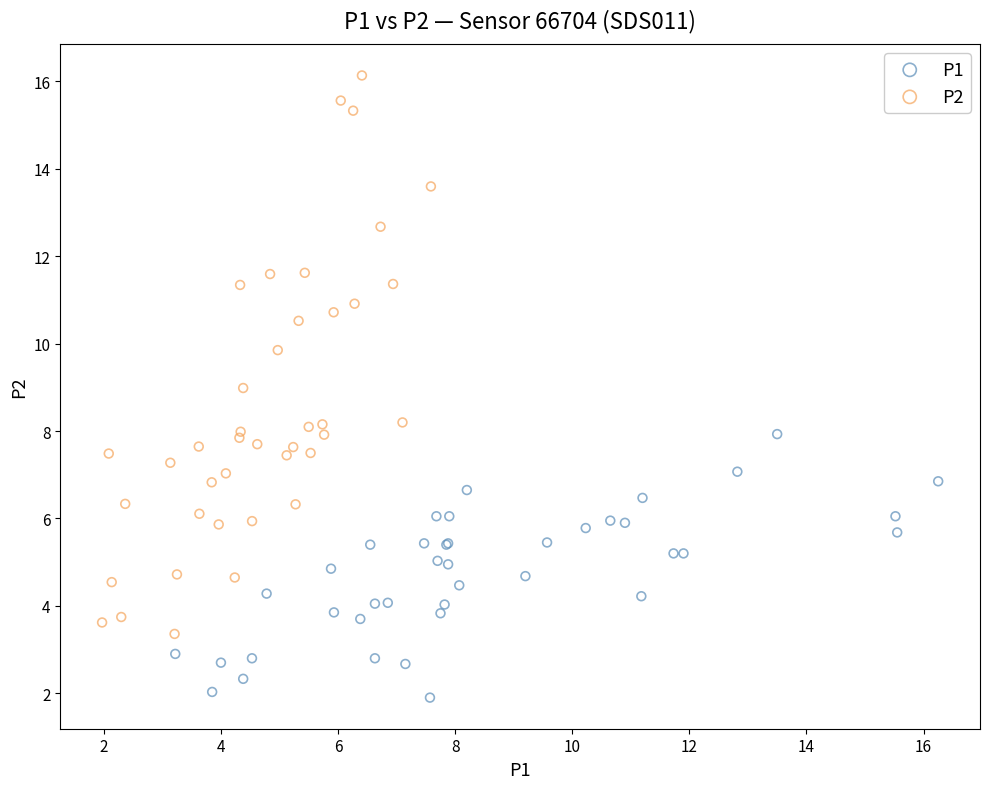

What are all the series names shown in the legend?

P1, P2